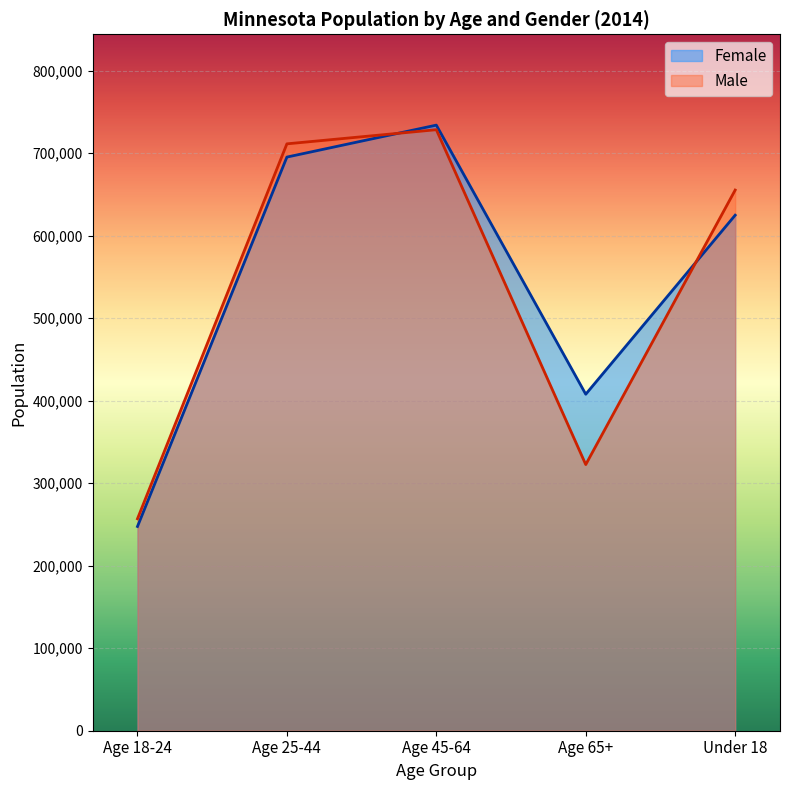

What is the lowest value of the Female series?

247534